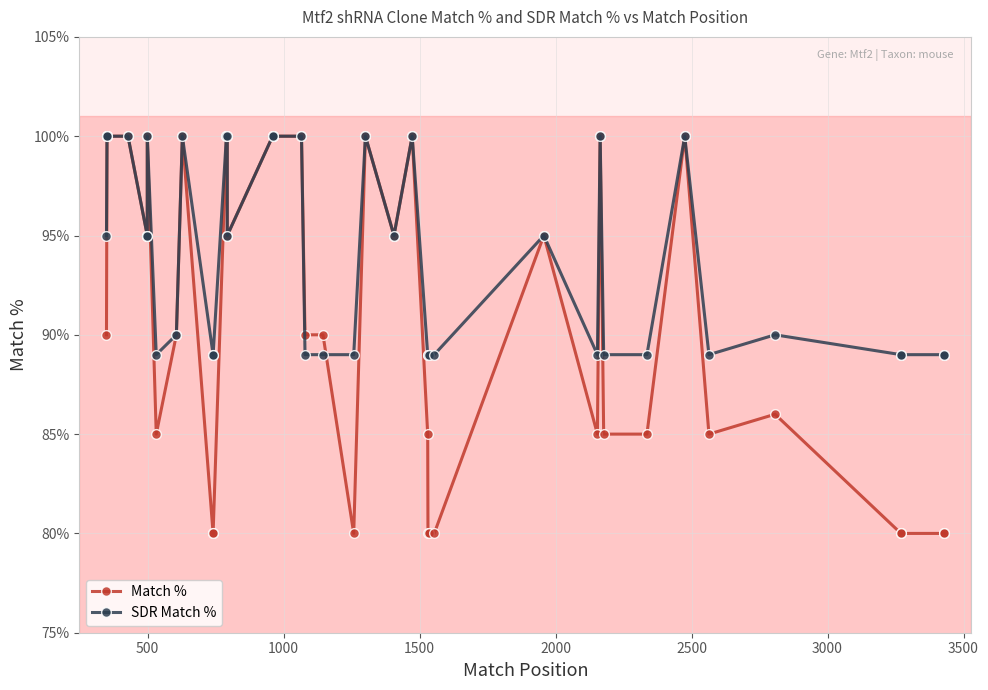

True or false: SDR Match % and Match % intersect in this chart.

True